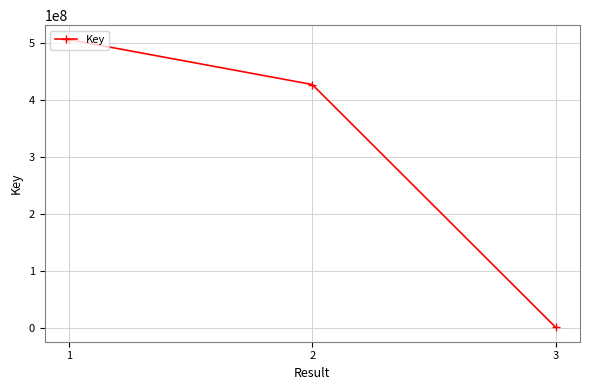

How many lines are shown in the chart?

1